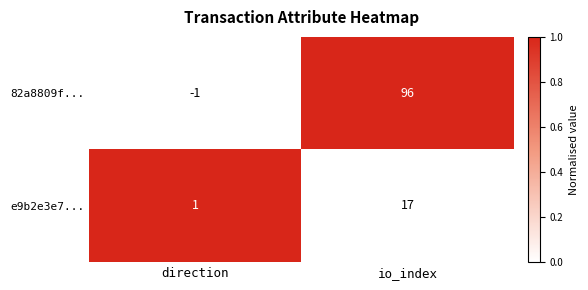

What is the greatest value displayed?

96